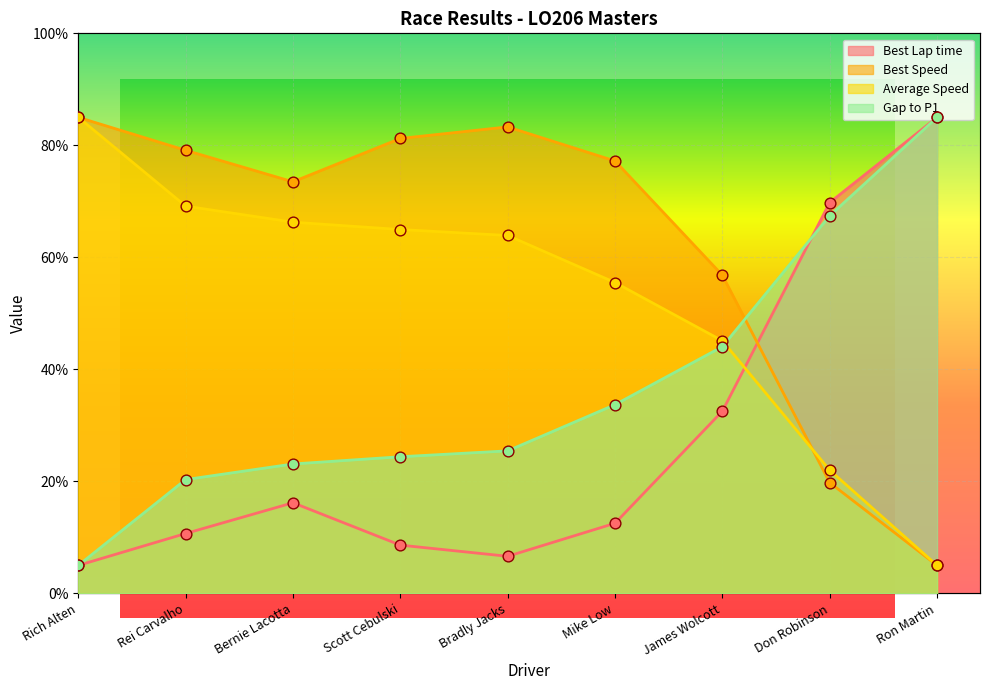

Which series reaches the maximum Y coordinate?

Best Lap time